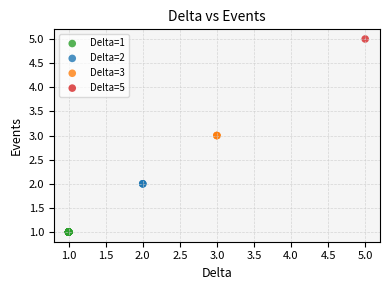

What are all the series names shown in the legend?

Delta=1, Delta=2, Delta=3, Delta=5